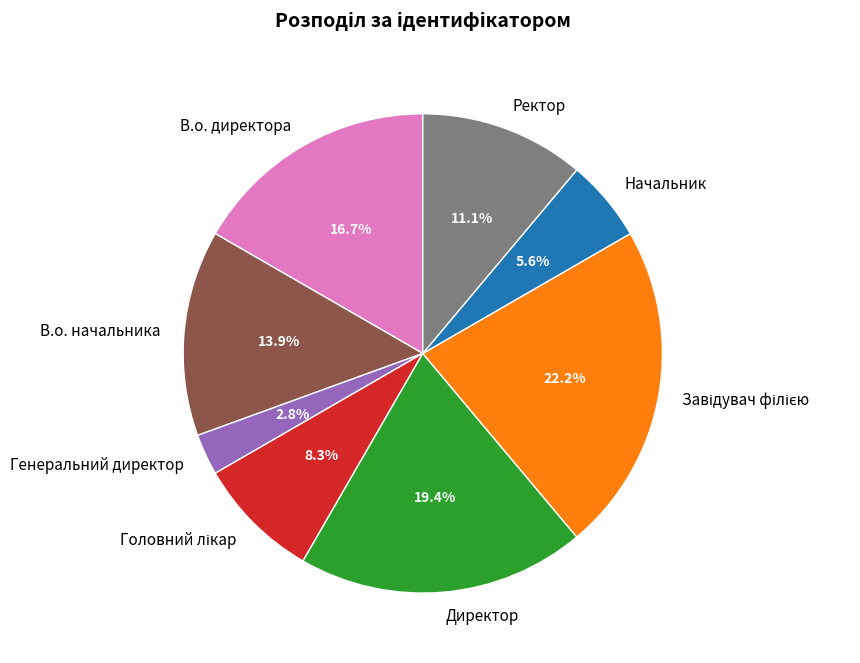

Count the number of slices in the pie.

8